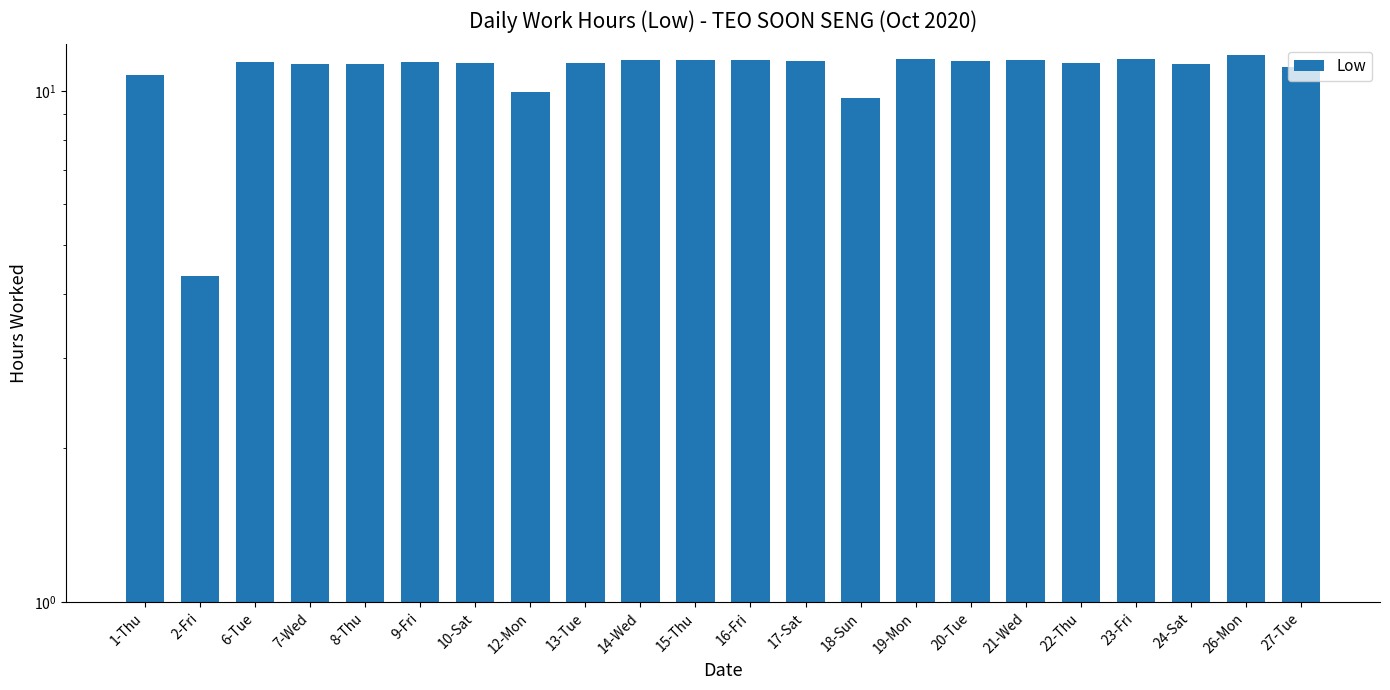

What is the label of the 11th bar from the right?

16-Fri